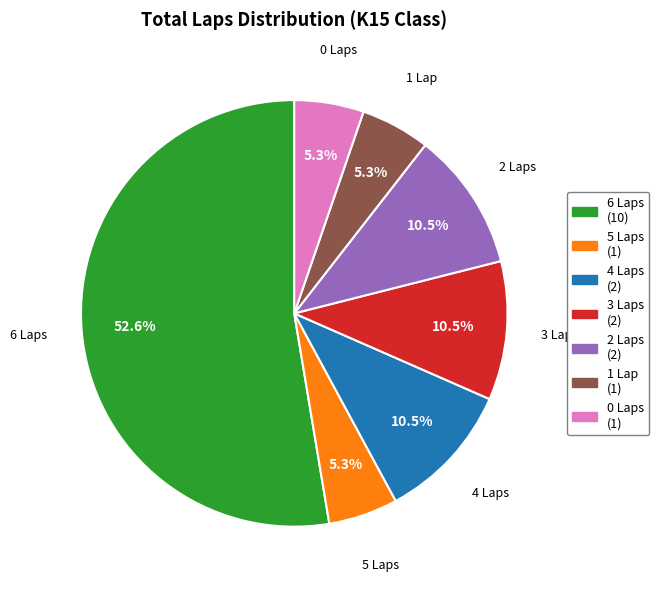

Does any single category account for the majority?

Yes